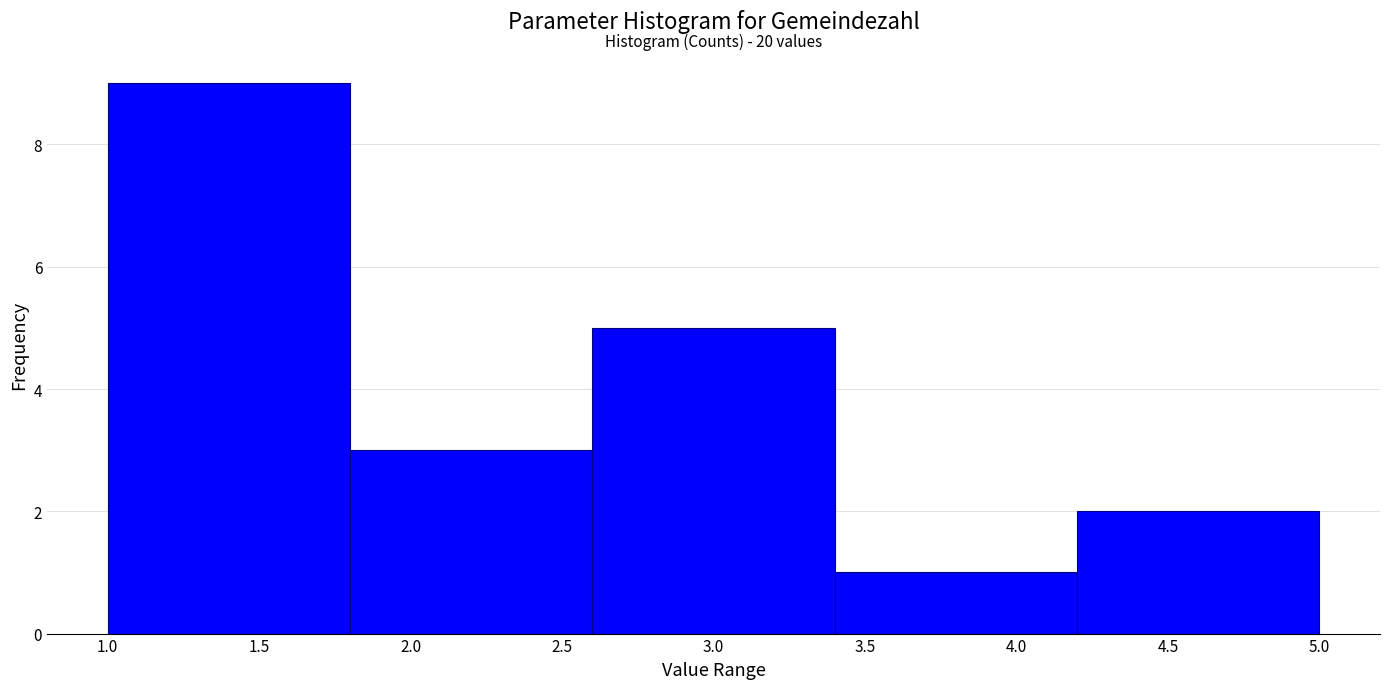

Over which range of the x-axis is the bar tallest?

1.0 to 1.8